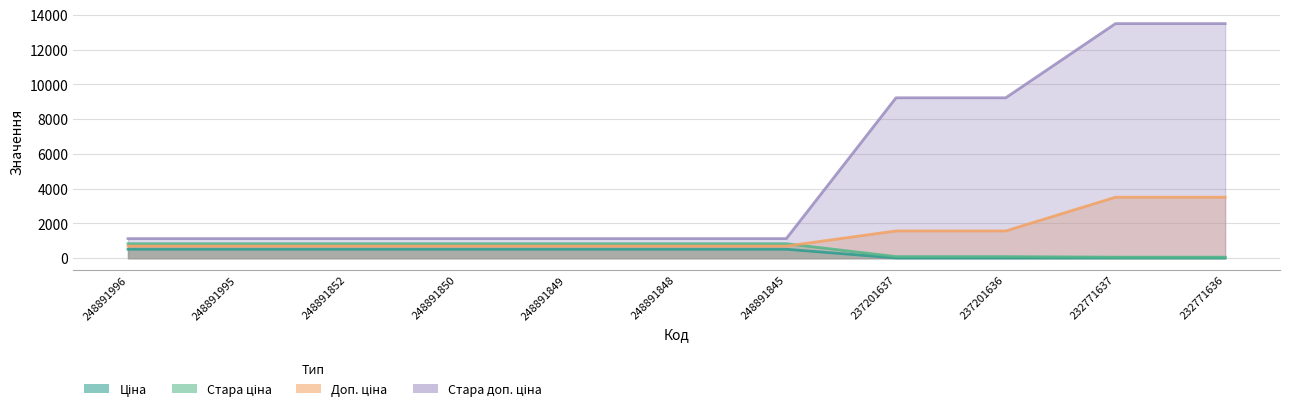

Which category has the highest value in the Стара доп. ціна series?

232771637